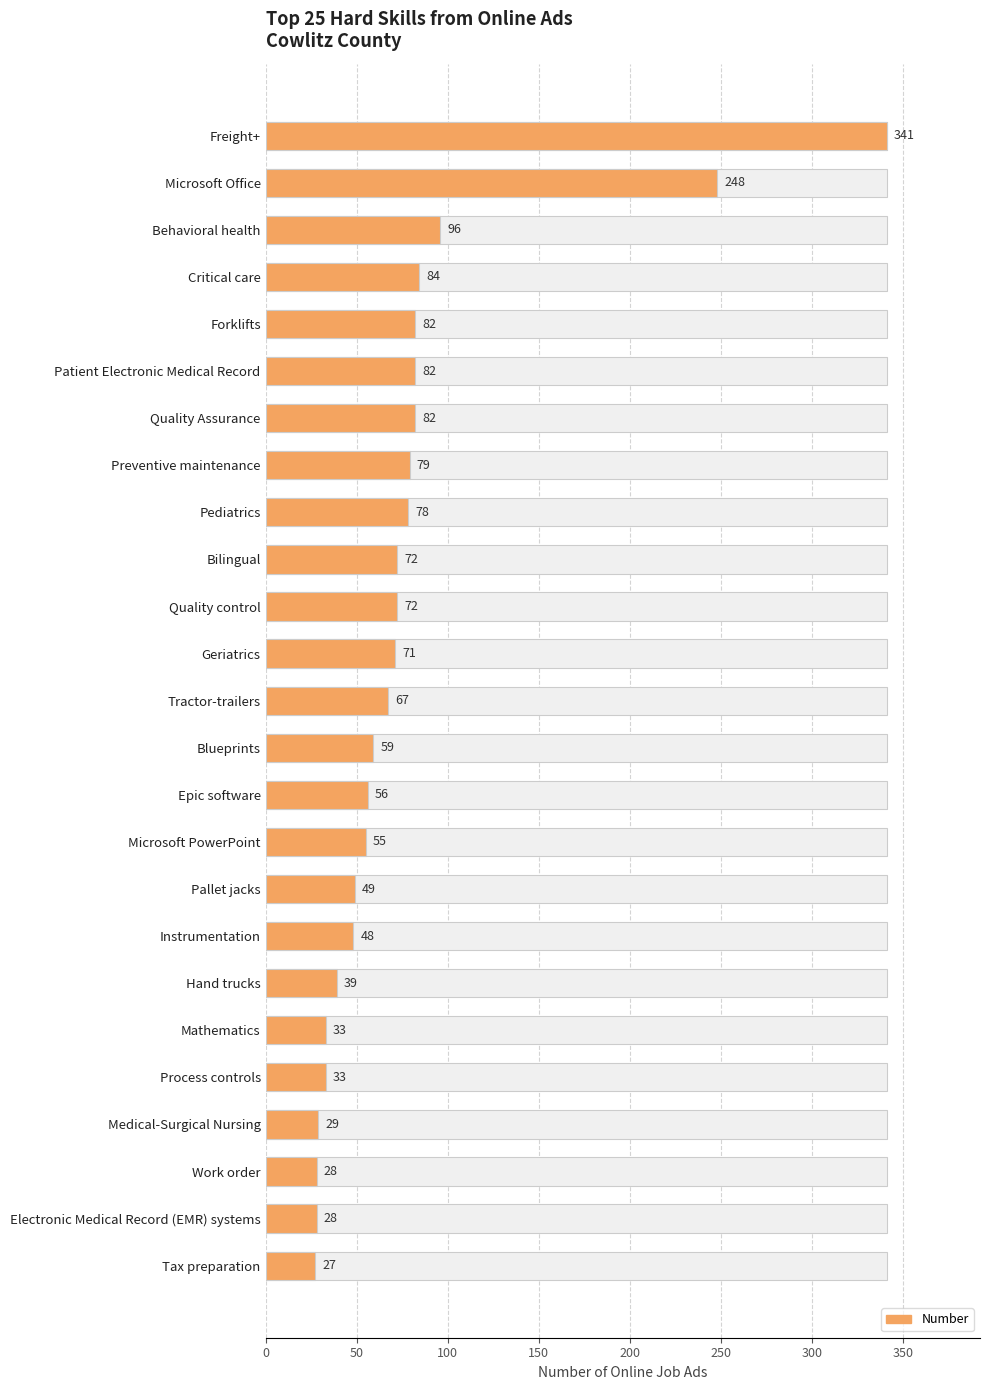

What is the smallest value displayed?

27